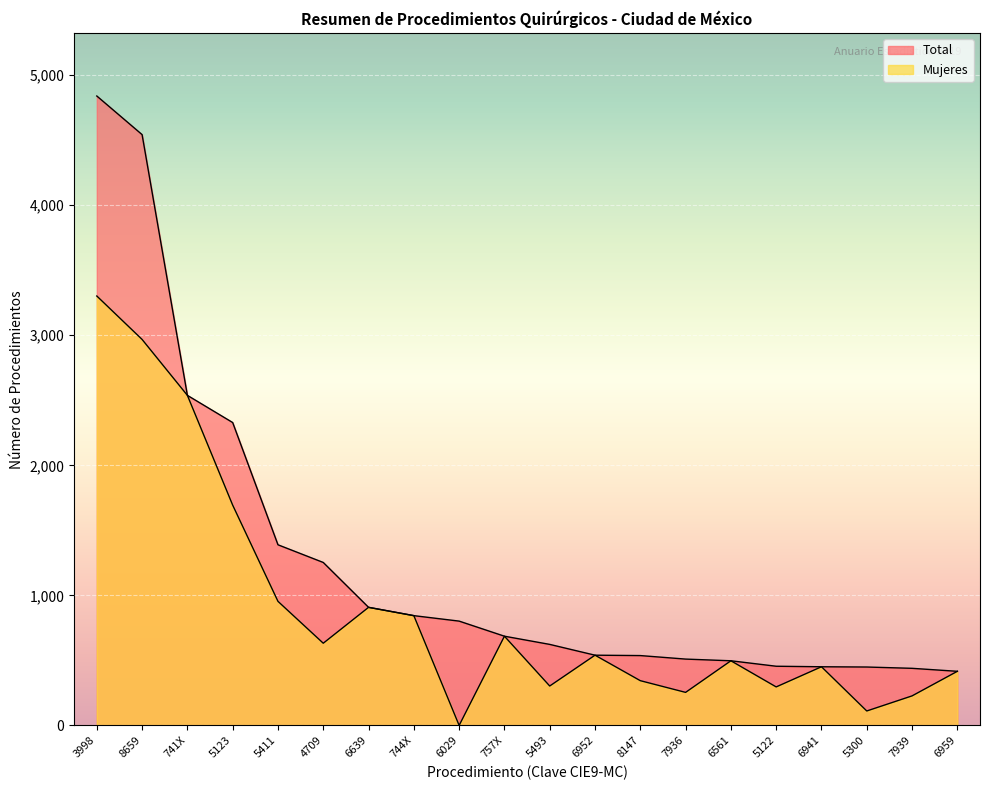

List the series in order of their overall mean, highest first.

Total, Mujeres